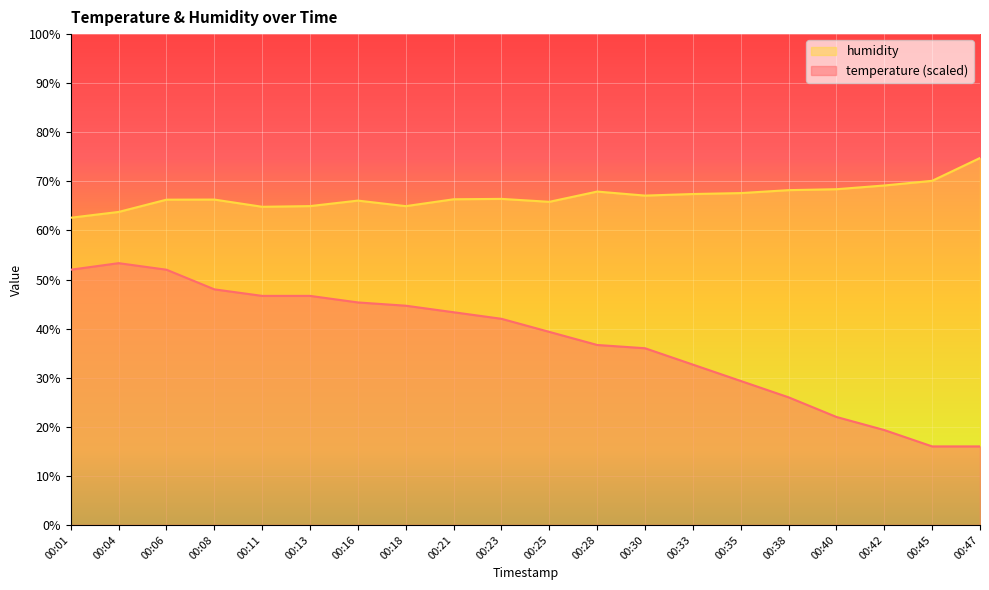

Which series changed the most between 00:35 and 00:45?

temperature (scaled)